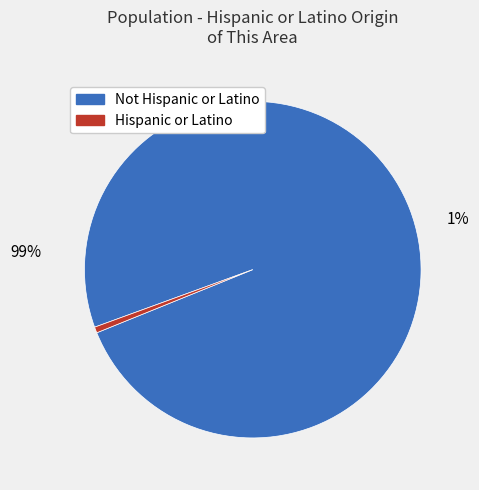

To the nearest percent, what is the combined percentage of Not Hispanic or Latino and Hispanic or Latino?

100%